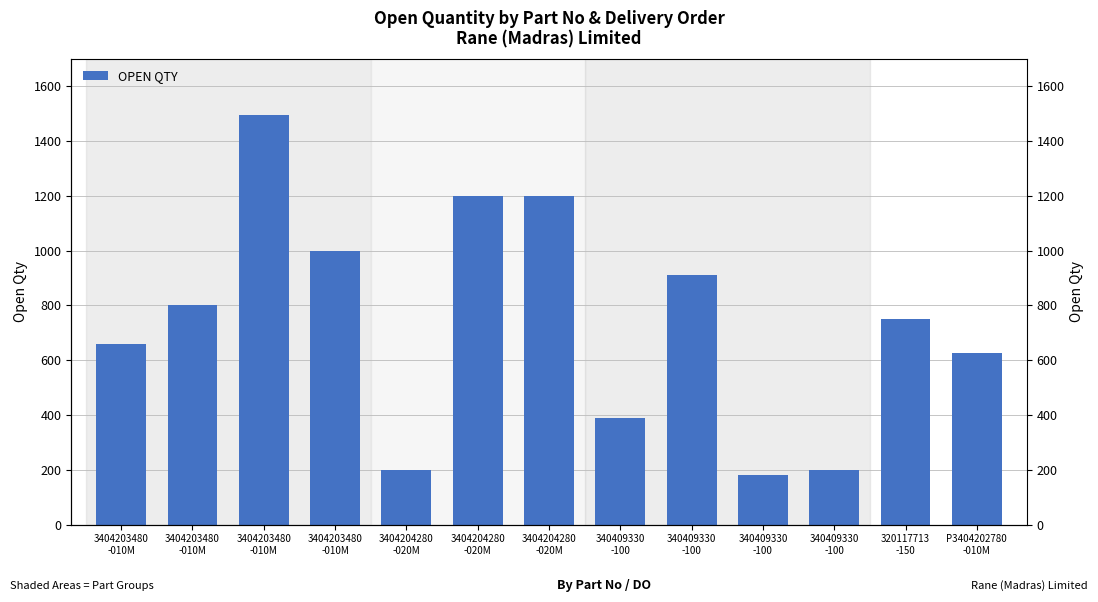

The value at 3404203480
-010M is 1416. True or false?

False